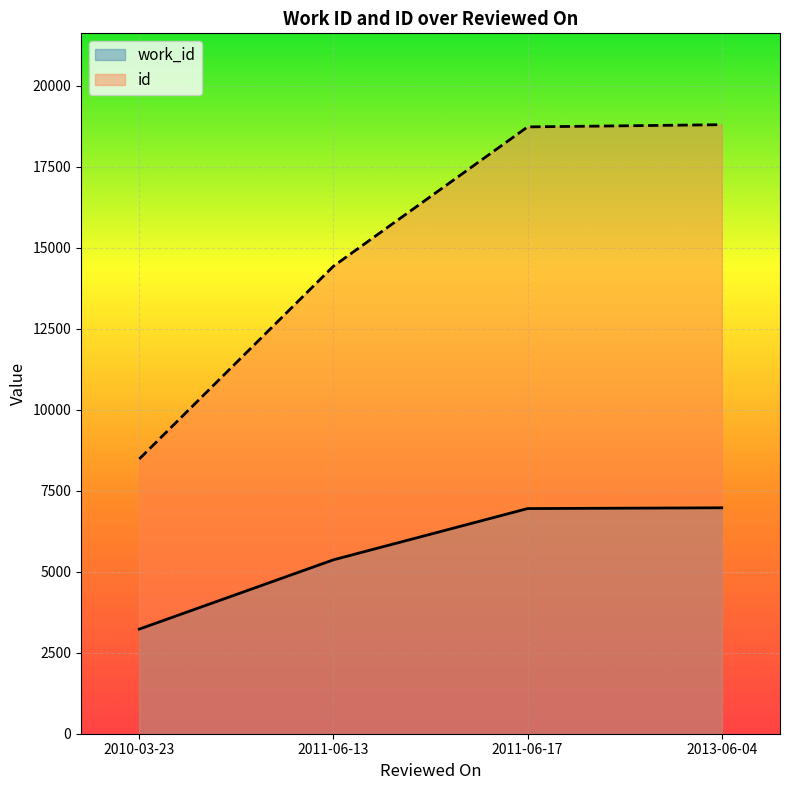

True or false: work_id and id intersect in this chart.

False